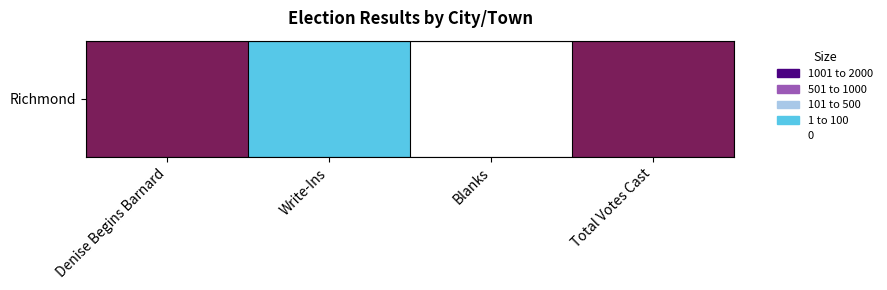

Rank the categories by value from highest to lowest.

Total Votes Cast, Denise Begins Barnard, Write-Ins, Blanks